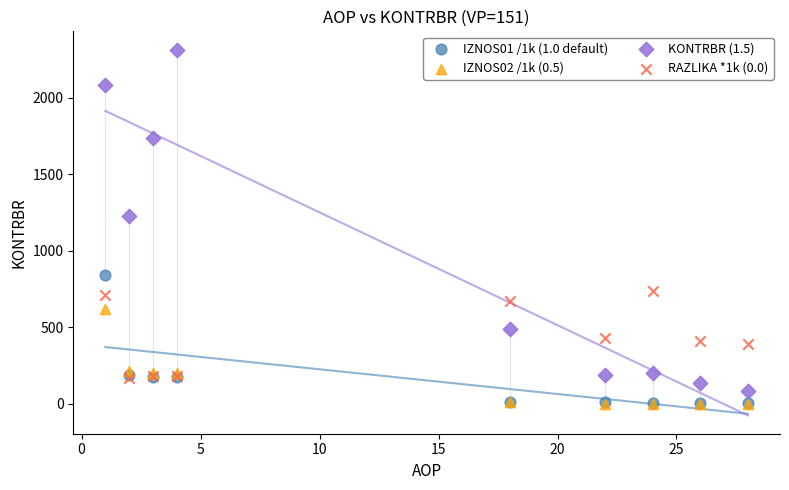

Across all series, what Y value is closest to 1157?

1228.5